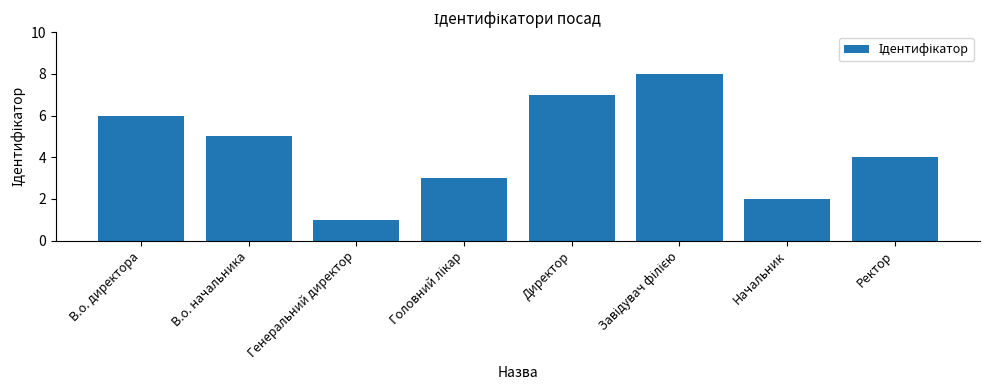

At which label is the value closest to 4?

Ректор